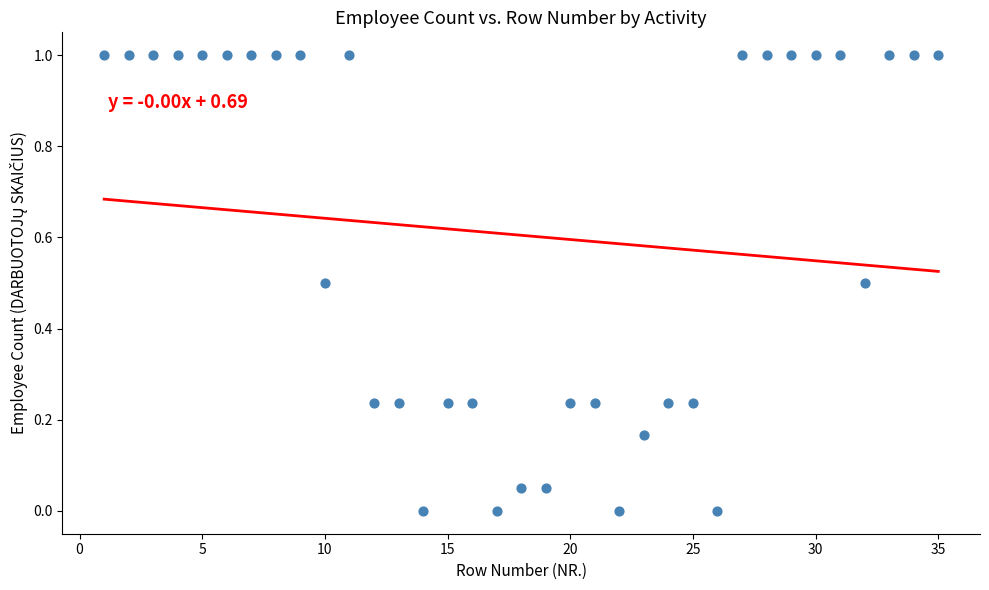

What is the range of X values (max minus min)?

34.0